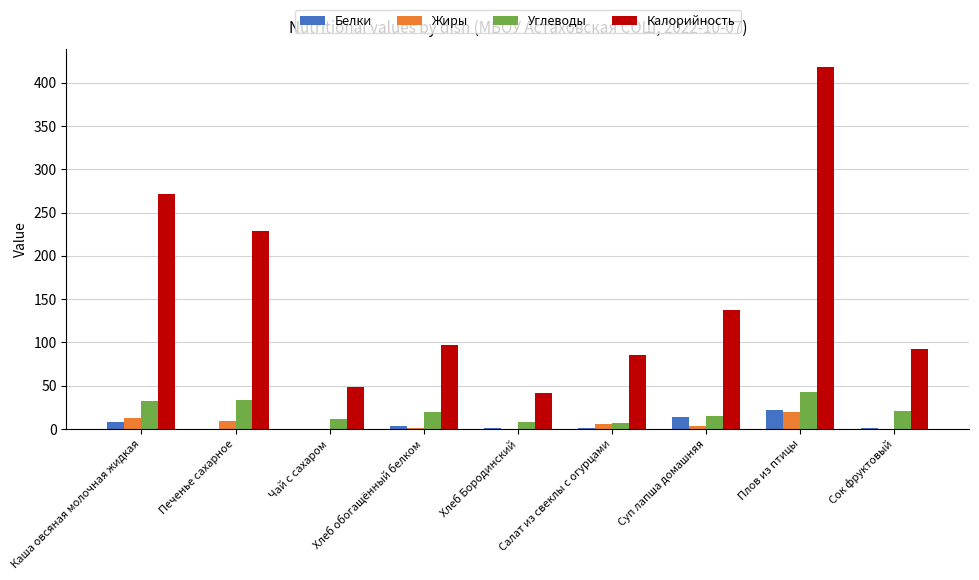

What is the sum of the Калорийность values at Печенье сахарное and Плов из птицы?

646.5